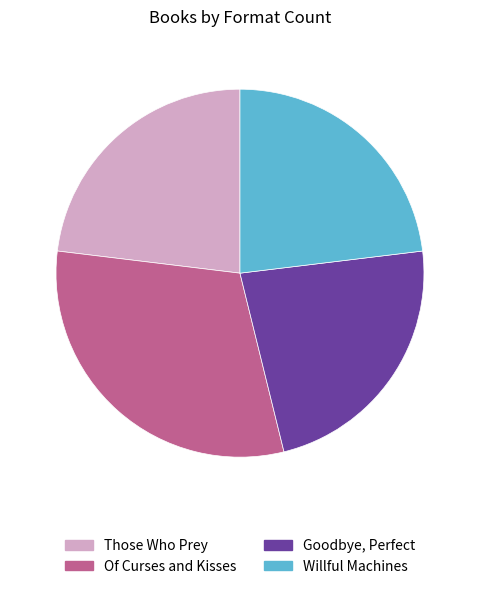

Is there a majority slice in this chart?

No